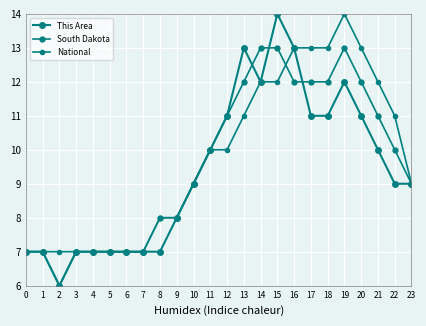

Is this an area chart (filled region under the line)?

No